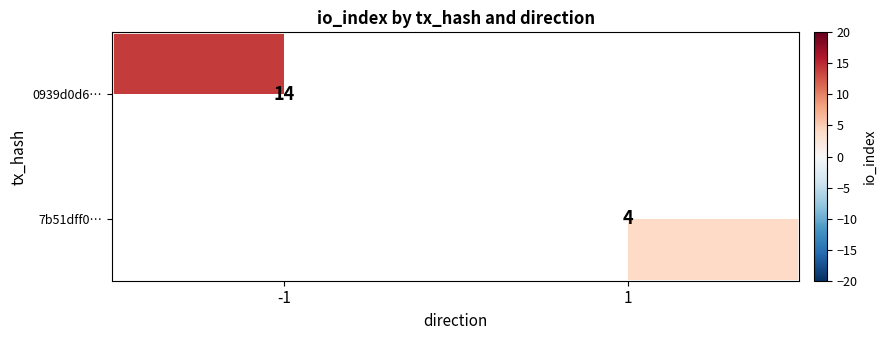

The value of 0939d0d6… at -1 is 14. True or false?

True